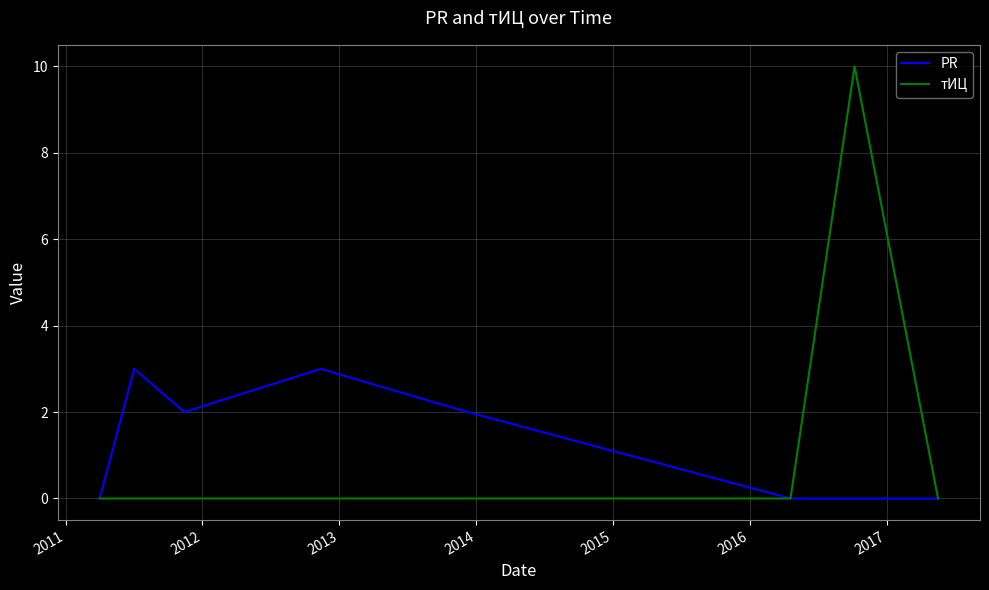

Rank the series by their maximum value, from lowest to highest.

PR, тИЦ